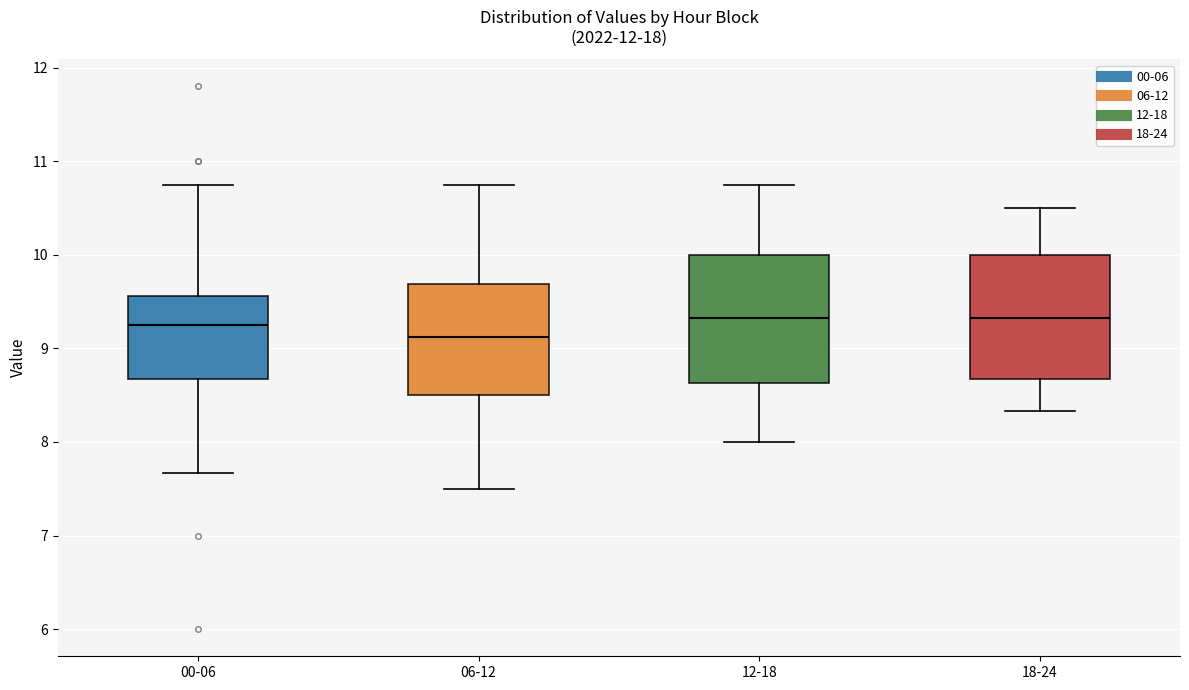

Reading left to right, read every box against the y-axis: the position of its median line, the range the box covers, and the ends of its whiskers. The values are not printed on the chart, so give them approximately, as read against the axis.

00-06: median 9.3, box 8.7 to 9.6, whiskers 7.7 to 10.8
06-12: median 9.1, box 8.5 to 9.7, whiskers 7.5 to 10.8
12-18: median 9.3, box 8.6 to 10.0, whiskers 8.0 to 10.8
18-24: median 9.3, box 8.7 to 10.0, whiskers 8.3 to 10.5